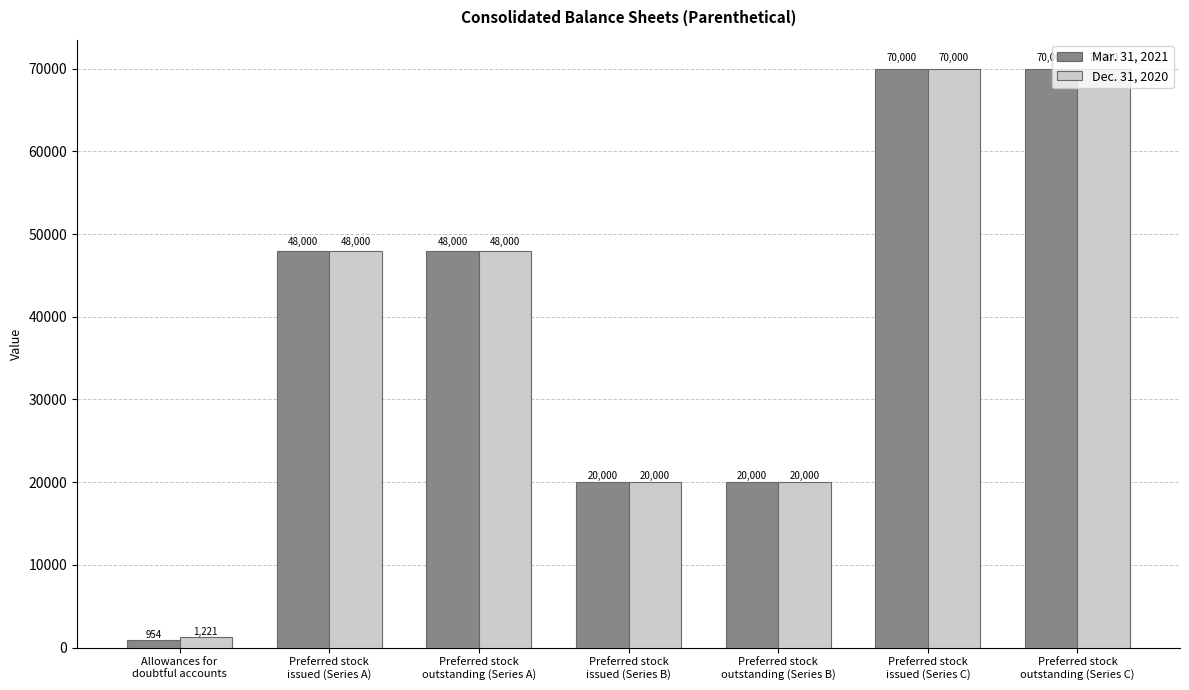

What are all the series names shown in the legend?

Mar. 31, 2021, Dec. 31, 2020